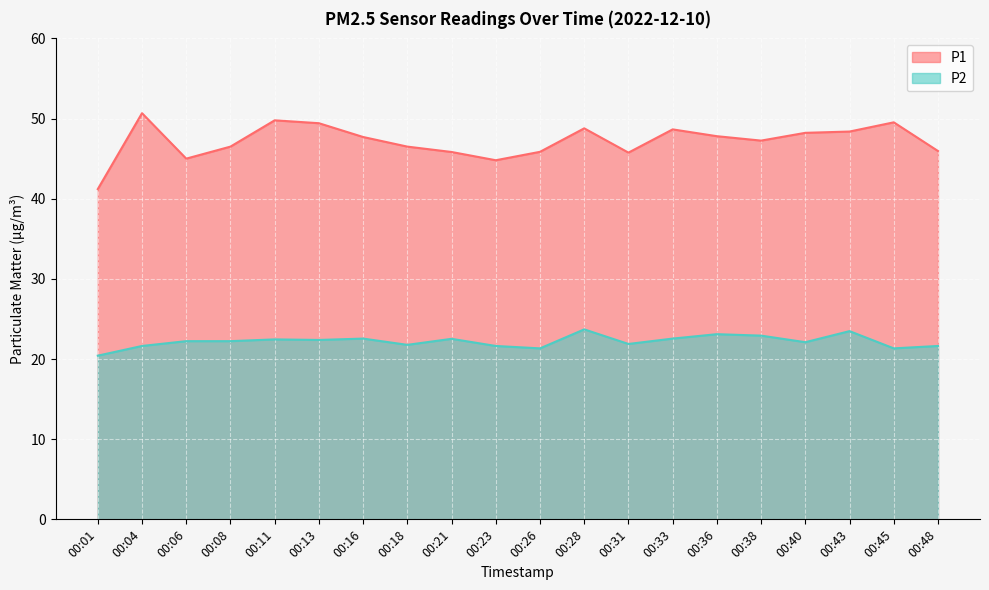

What is the highest value of the P2 series?

23.7